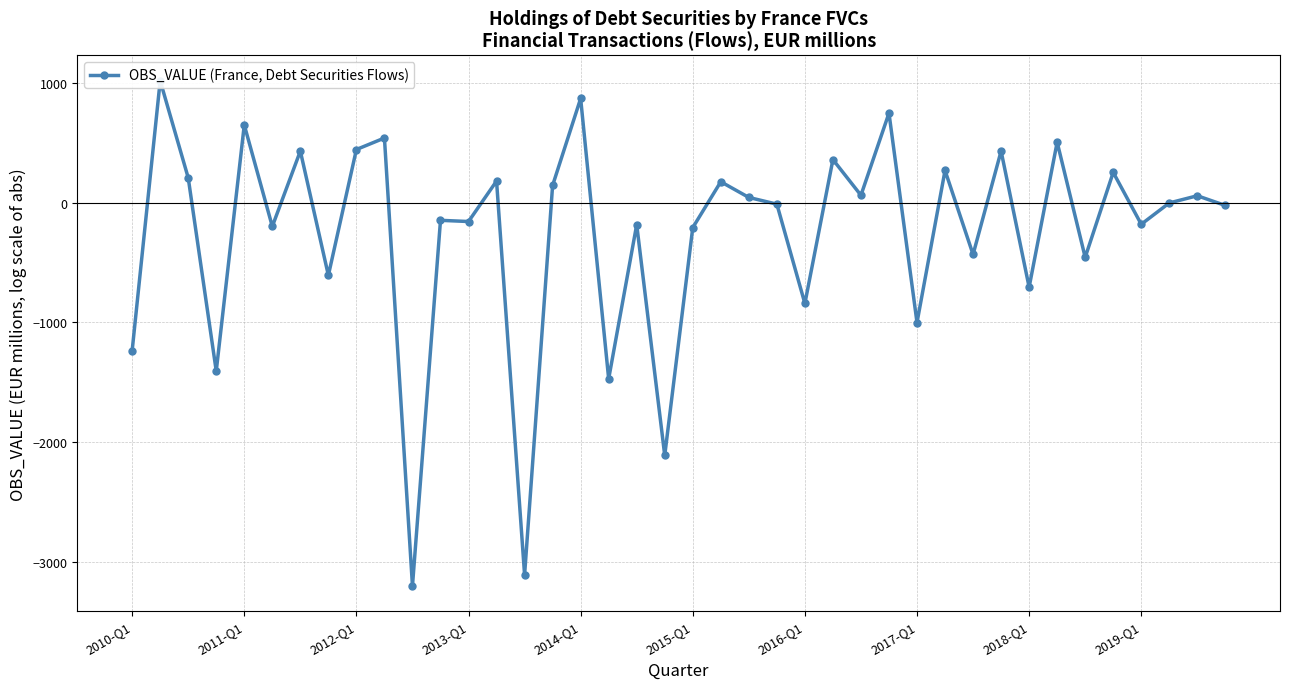

What is the maximum value shown in the chart?

1017